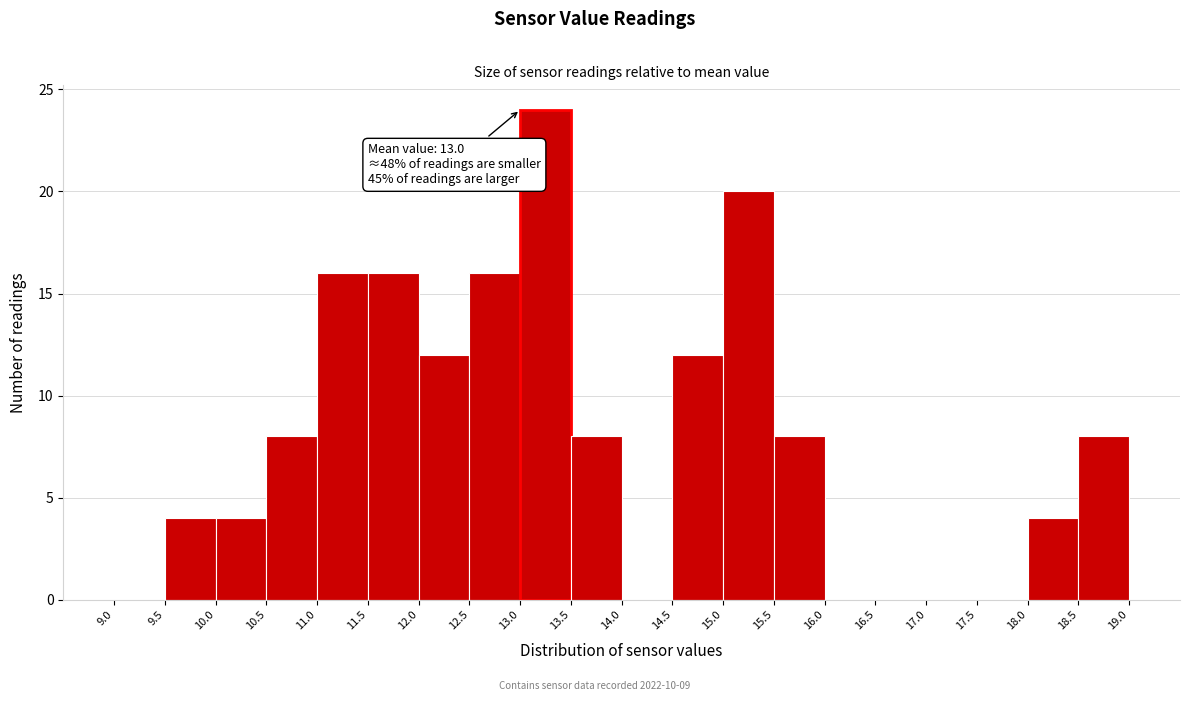

Over which range of the x-axis is the bar tallest?

13.0 to 13.5